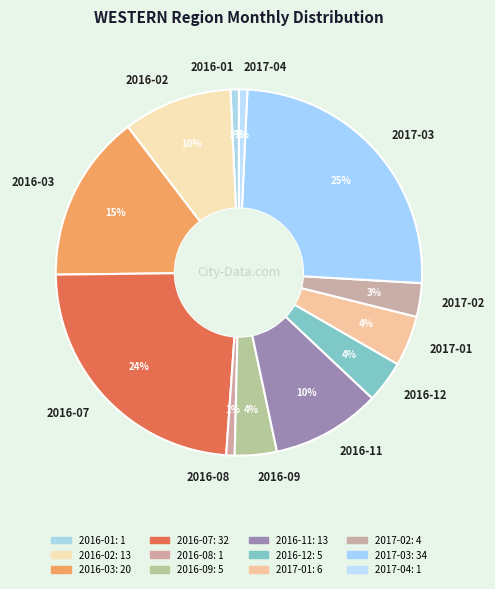

The 2016-12 slice represents 4% of the pie. True or false?

True